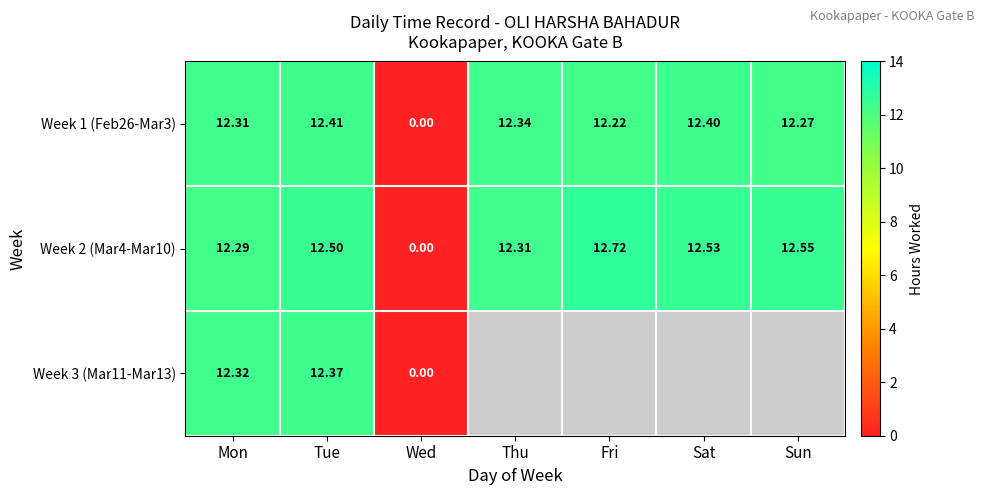

What is the difference between the highest and lowest values at Tue?

0.1